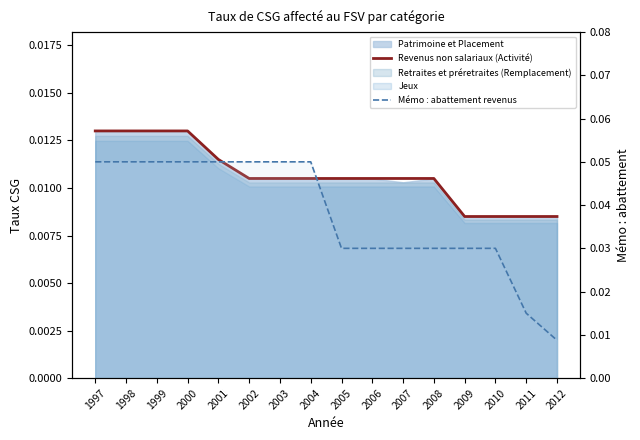

How many lines are shown in the chart?

2